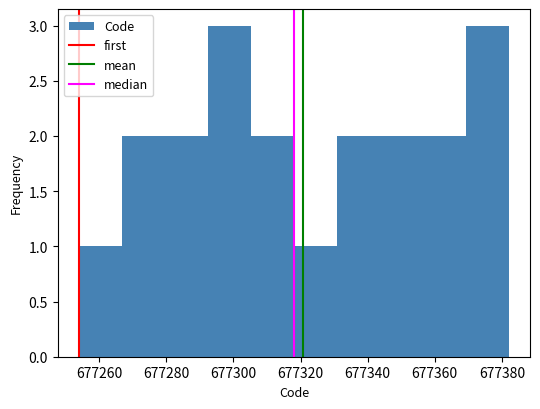

How tall is the bar that spans 677292.4 to 677305.2 on the x-axis? Neither the bar edges nor the heights are printed on the chart, so give them approximately, as read against the axes.

3